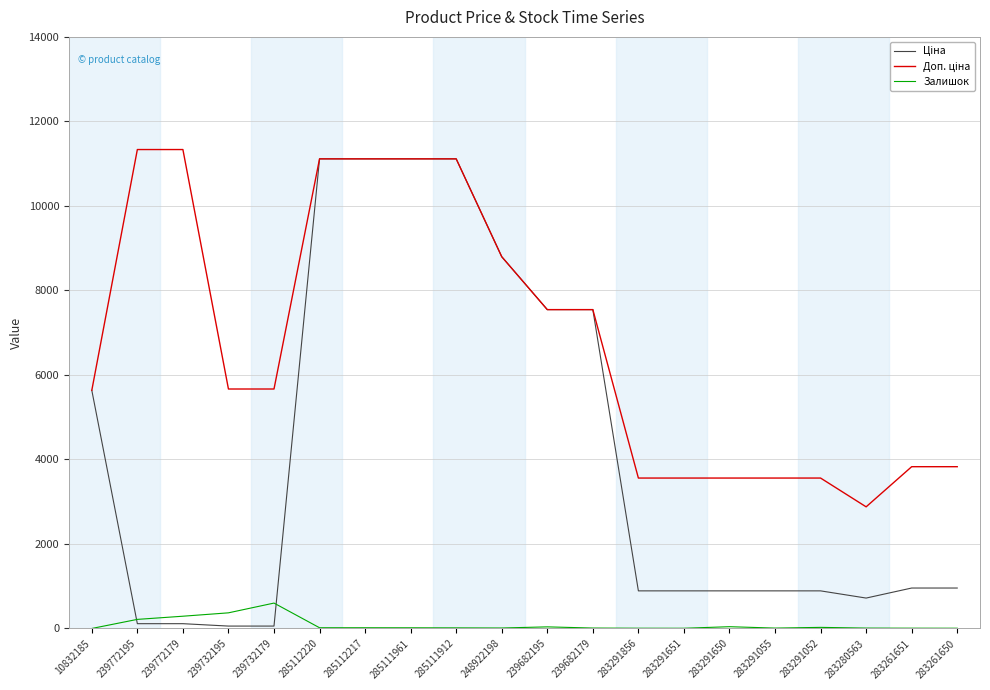

What is the maximum value shown in the chart?

11334.0